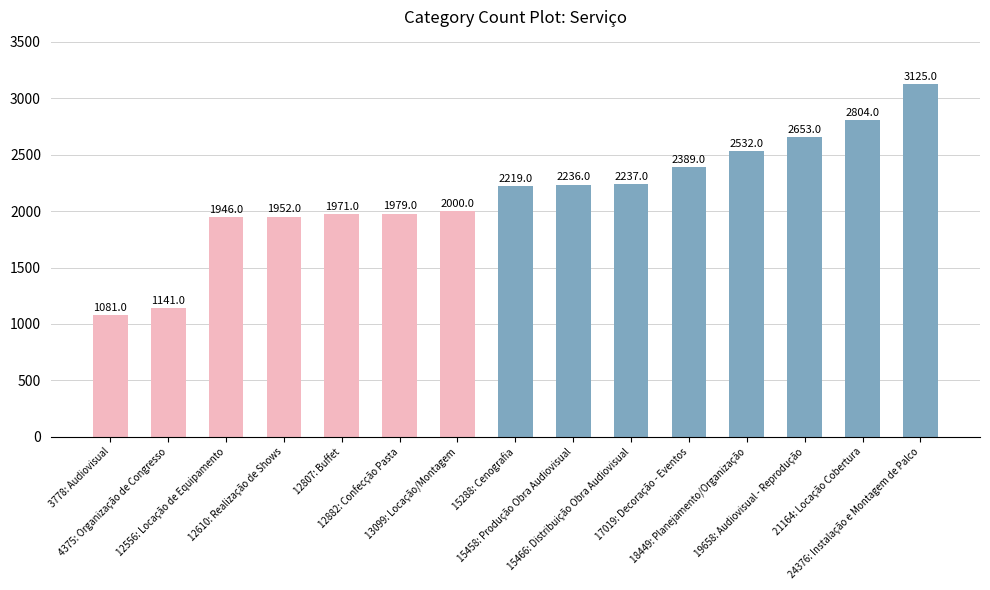

Rank the categories by value from highest to lowest.

24376: Instalação e Montagem de Palco, 21164: Locação Cobertura, 19658: Audiovisual - Reprodução, 18449: Planejamento/Organização, 17019: Decoração - Eventos, 15466: Distribuição Obra Audiovisual, 15458: Produção Obra Audiovisual, 15288: Cenografia, 13099: Locação/Montagem, 12882: Confecção Pasta, 12807: Buffet, 12610: Realização de Shows, 12556: Locação de Equipamento, 4375: Organização de Congresso, 3778: Audiovisual